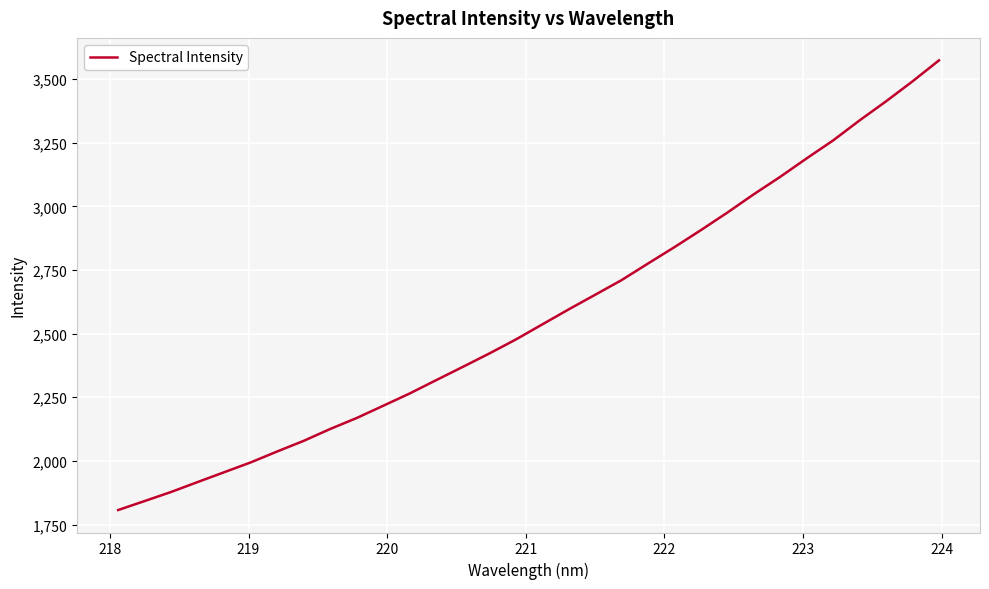

What is the difference between the maximum and minimum values?

1766.2